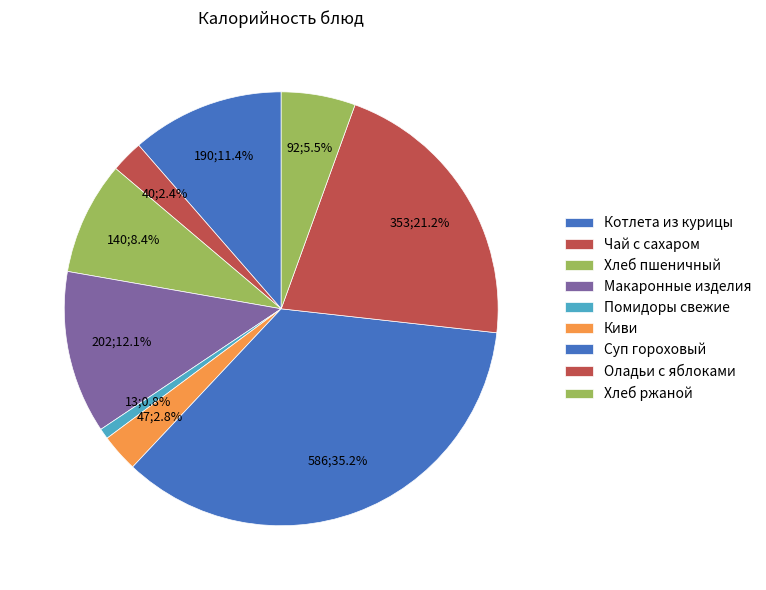

Does any single category account for the majority?

No